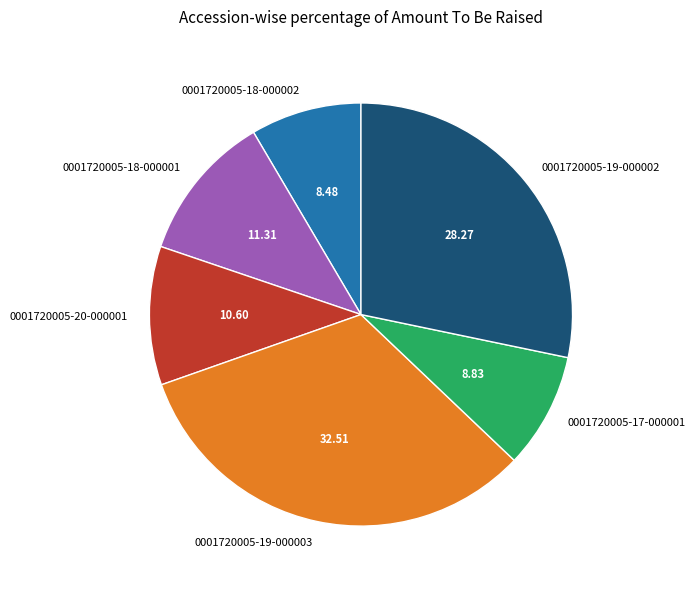

Which slice is the largest?

0001720005-19-000003